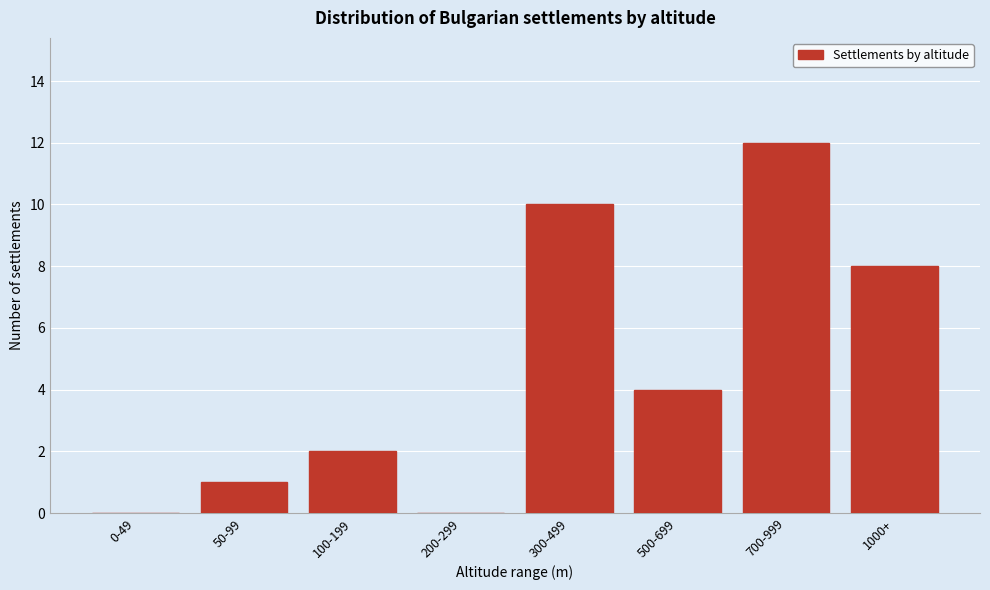

Reading left to right, extract all data points from this chart.

0-49=0	50-99=1	100-199=2	200-299=0	300-499=10	500-699=4	700-999=12	1000+=8